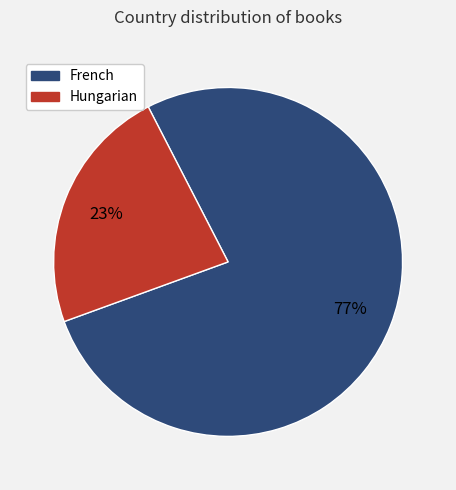

Is there any slice that represents more than half of the pie?

Yes